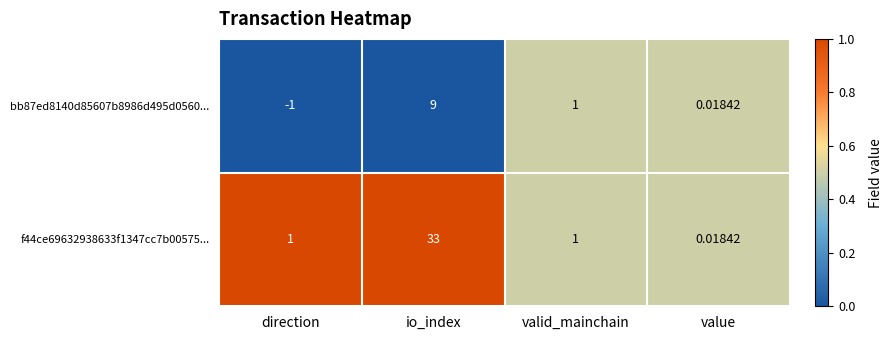

At which category is the sum across all series the highest?

io_index